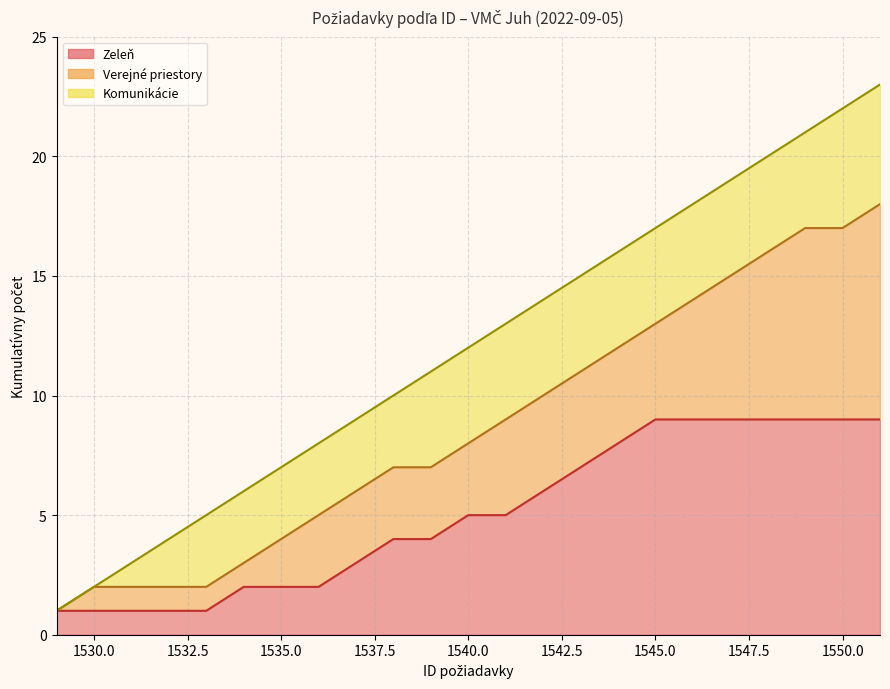

How many values are below 12?

11